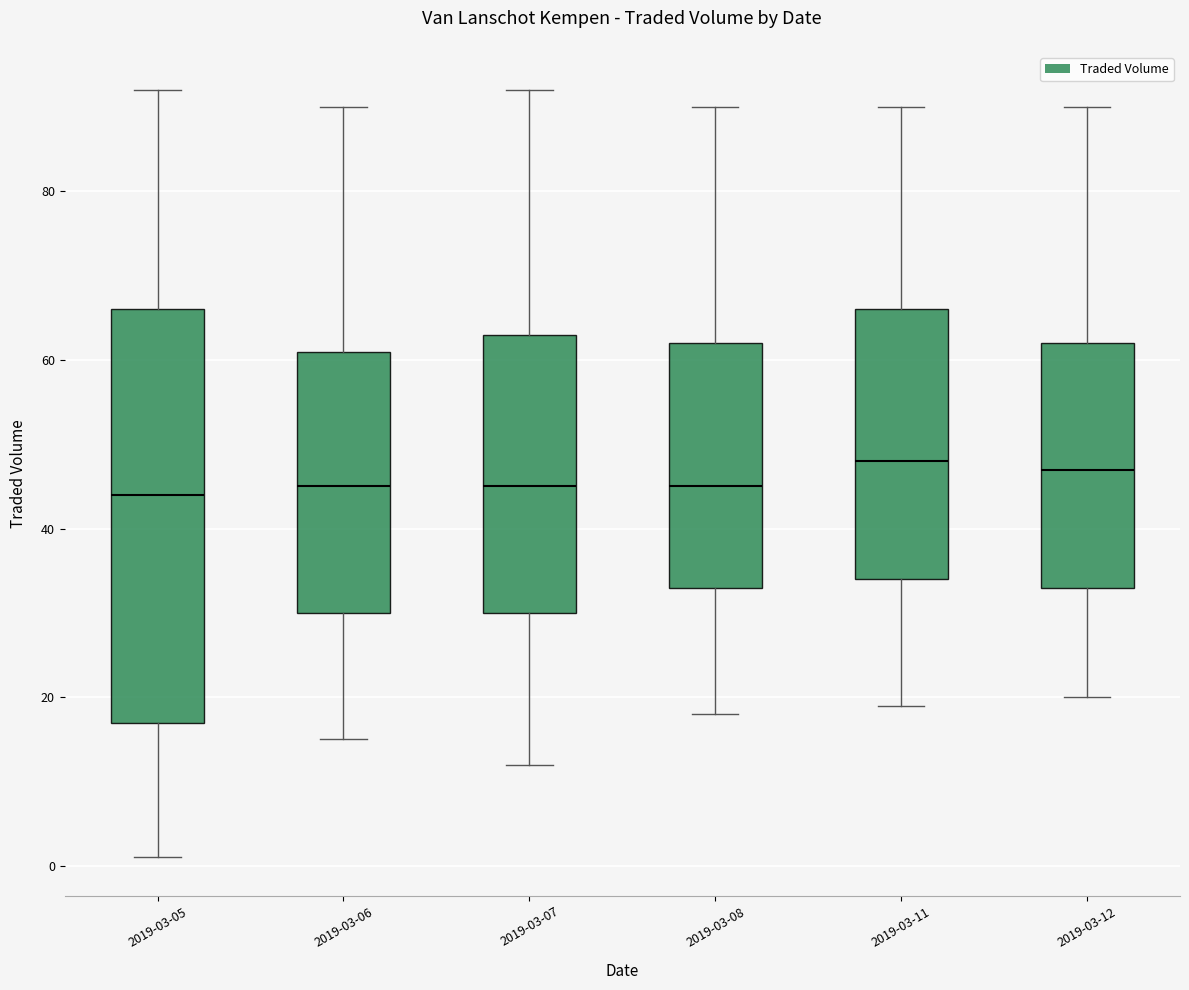

Comparing the boxes themselves (not the whiskers), which one is the tallest?

2019-03-05